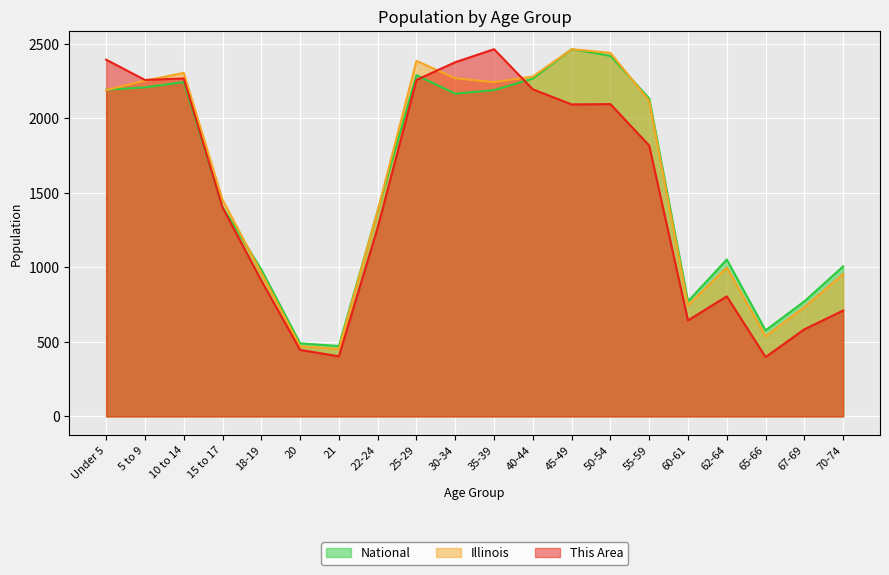

Which series has the largest total across all categories?

Illinois